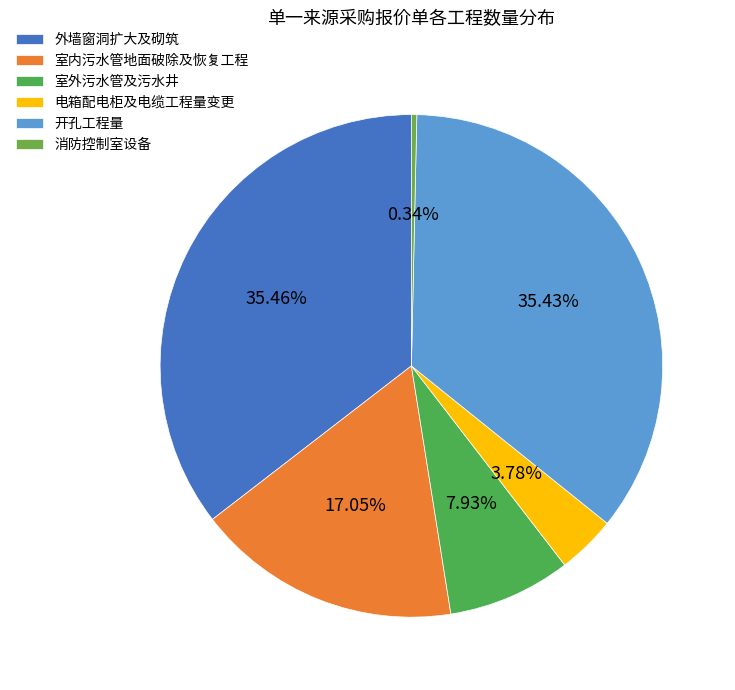

To the nearest percent, what is the difference between the largest and smallest slice percentages?

35%